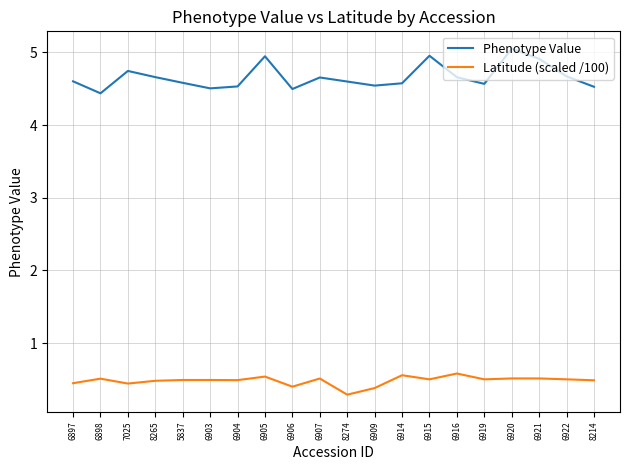

The Latitude (scaled /100) series shows 0.6 at 6909. True or false?

False